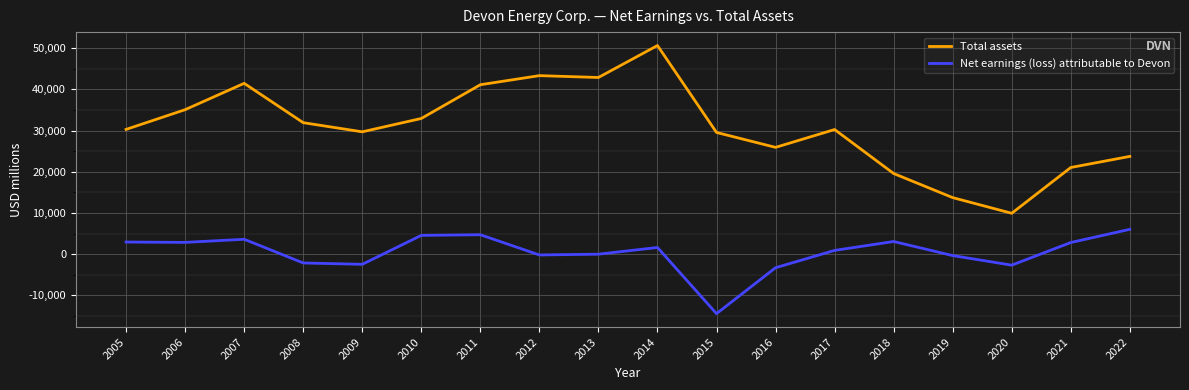

How many lines are shown in the chart?

2